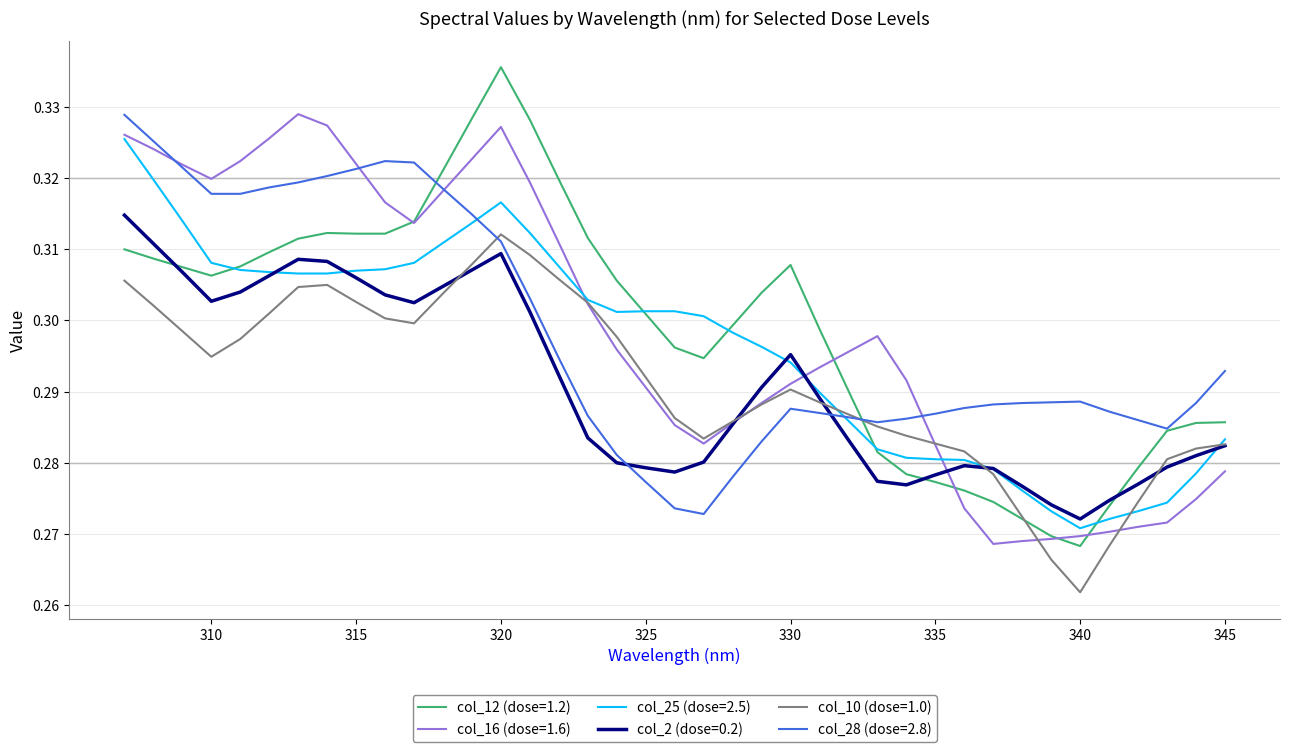

Which series has the largest range (max minus min)?

col_12 (dose=1.2)